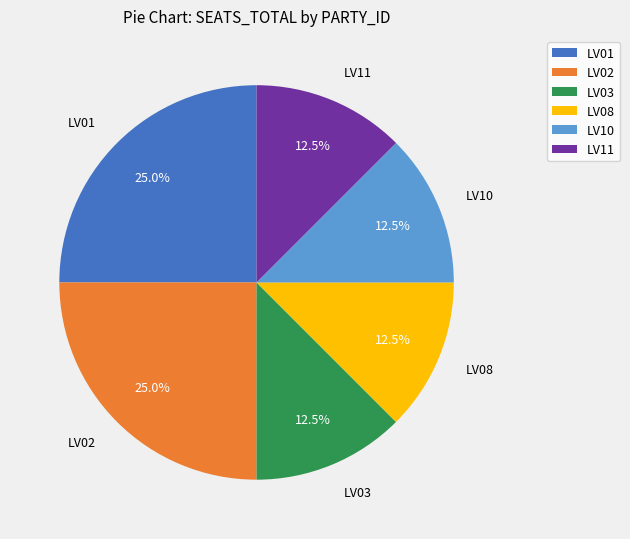

What percentage is NOT represented by LV02?

75.0%